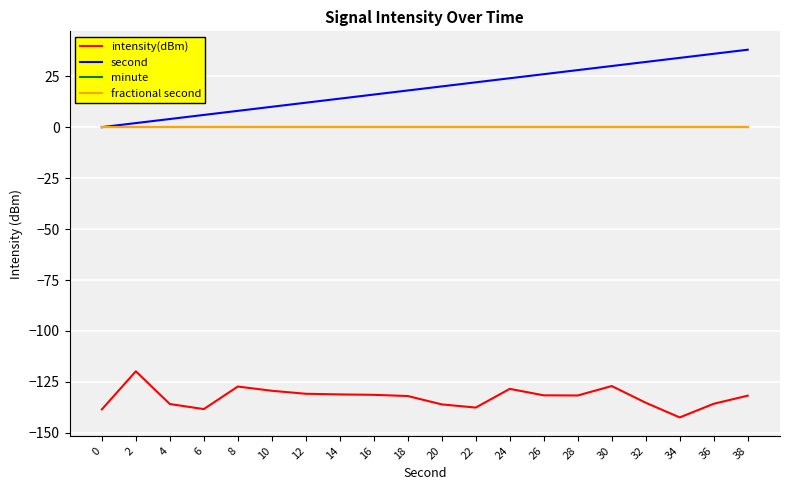

Is this an area chart (filled region under the line)?

No